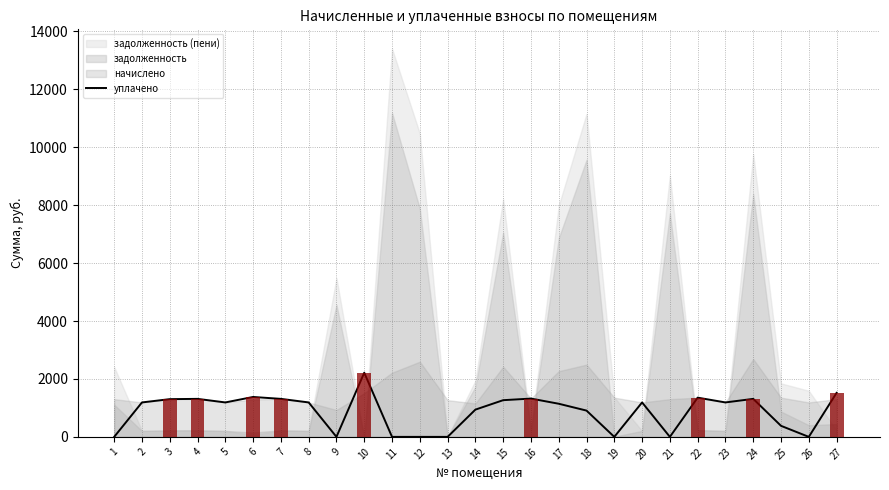

How many values exceed 1189?

15